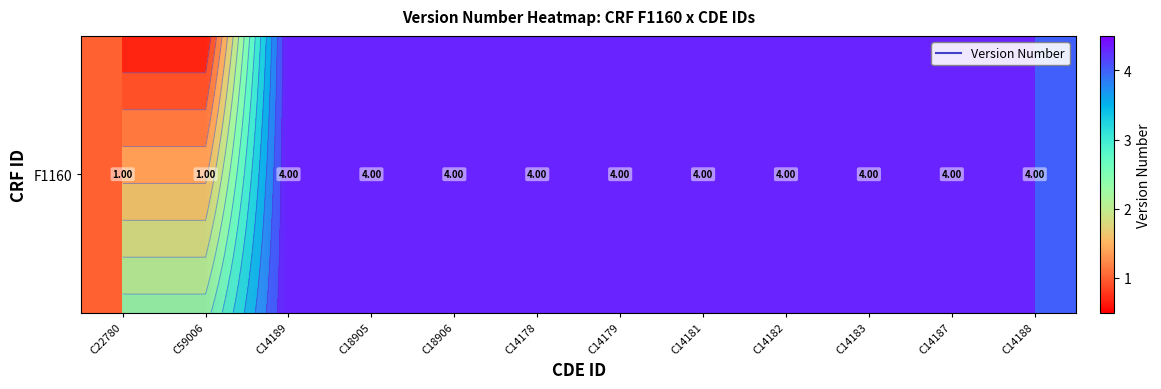

What value does the data have at C59006?

1